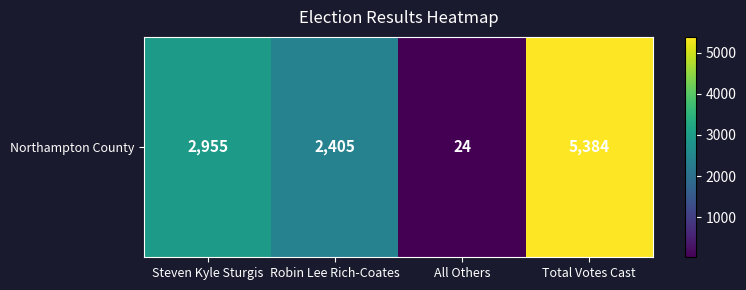

List the labels in order of value, largest first.

Total Votes Cast, Steven Kyle Sturgis, Robin Lee Rich-Coates, All Others